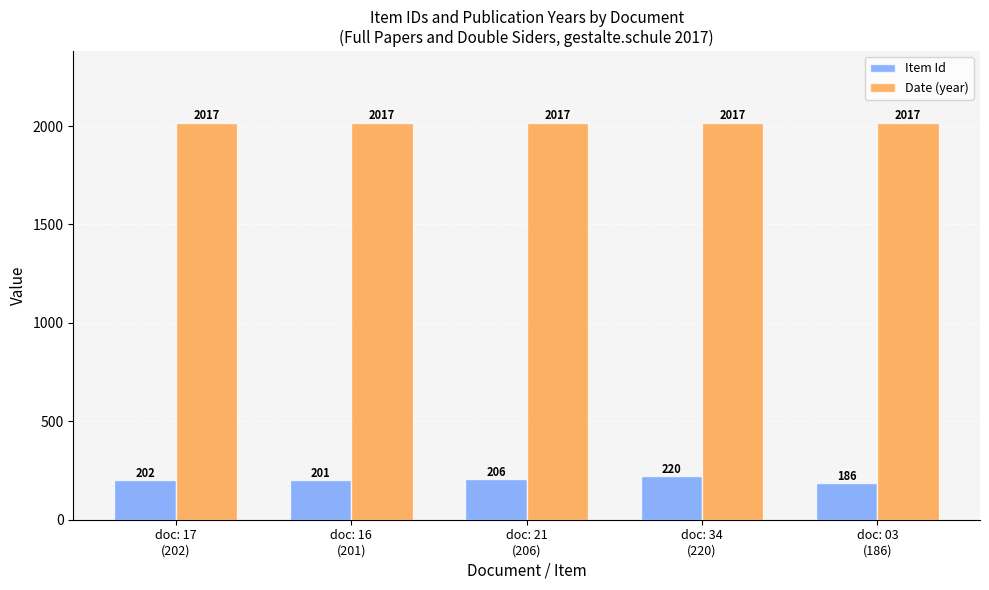

What are all the series names shown in the legend?

Item Id, Date (year)